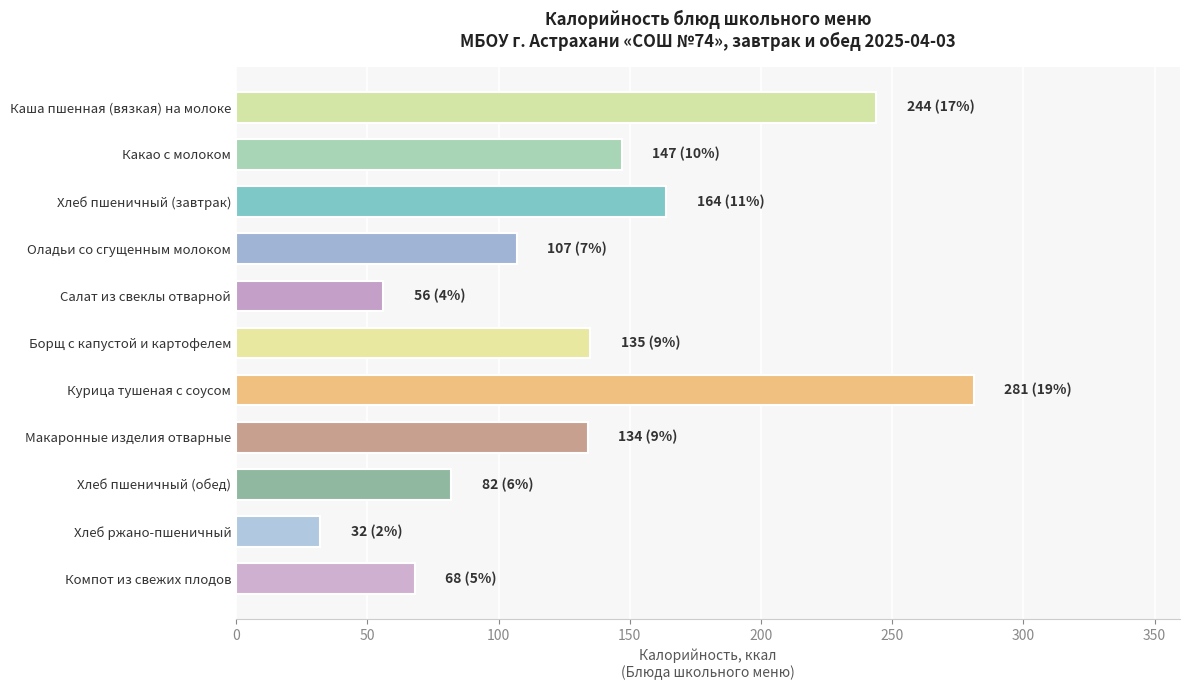

What is the maximum value shown in the chart?

281